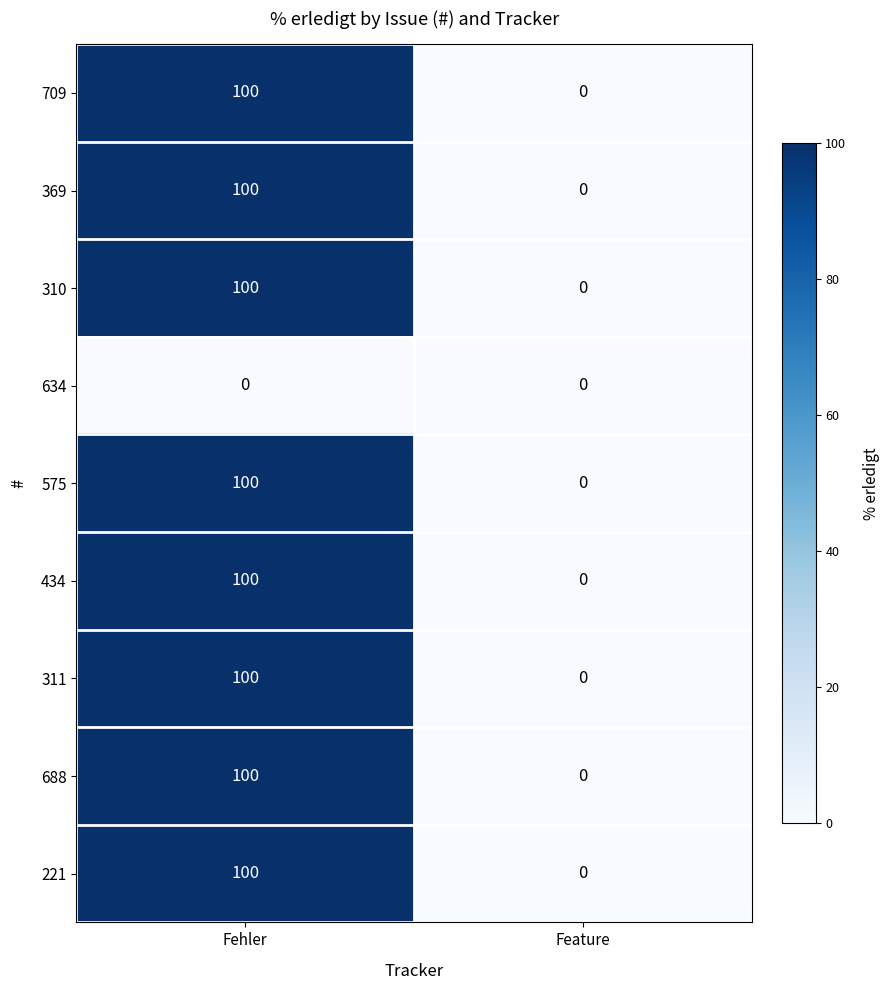

What is the sum of the 575 values at Feature and Fehler?

100